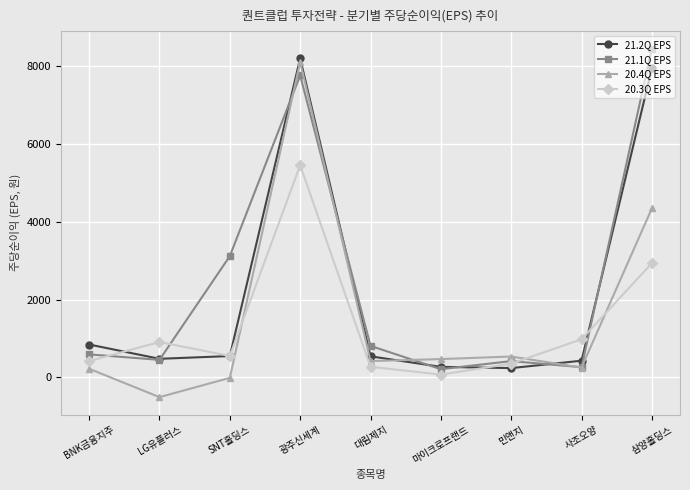

How many values in the 20.4Q EPS series are below 418?

4